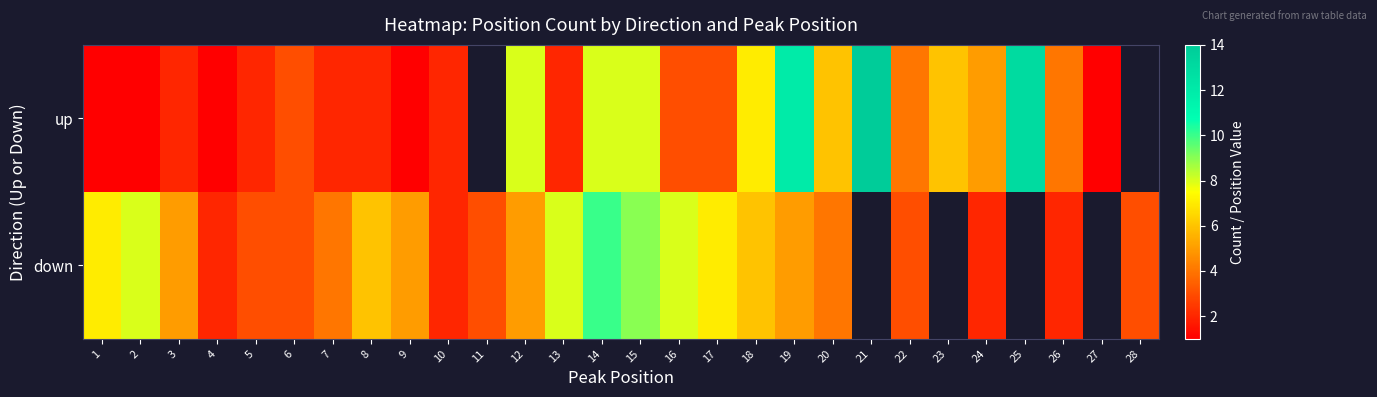

What is the minimum value shown in the chart?

1.0